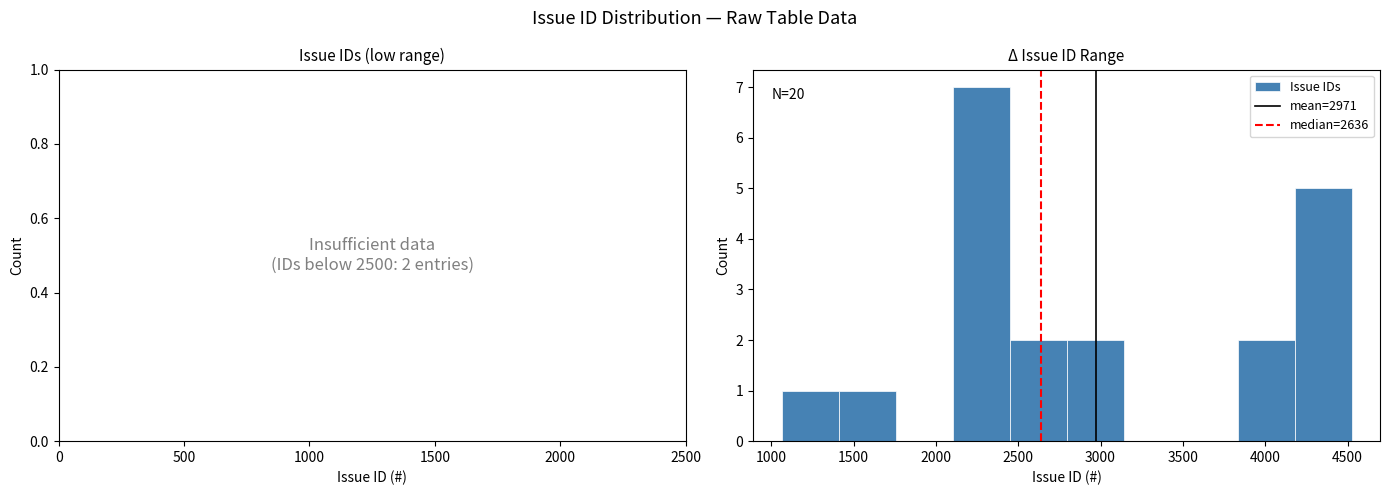

Over which range of the x-axis is the bar tallest?

2100 to 2450